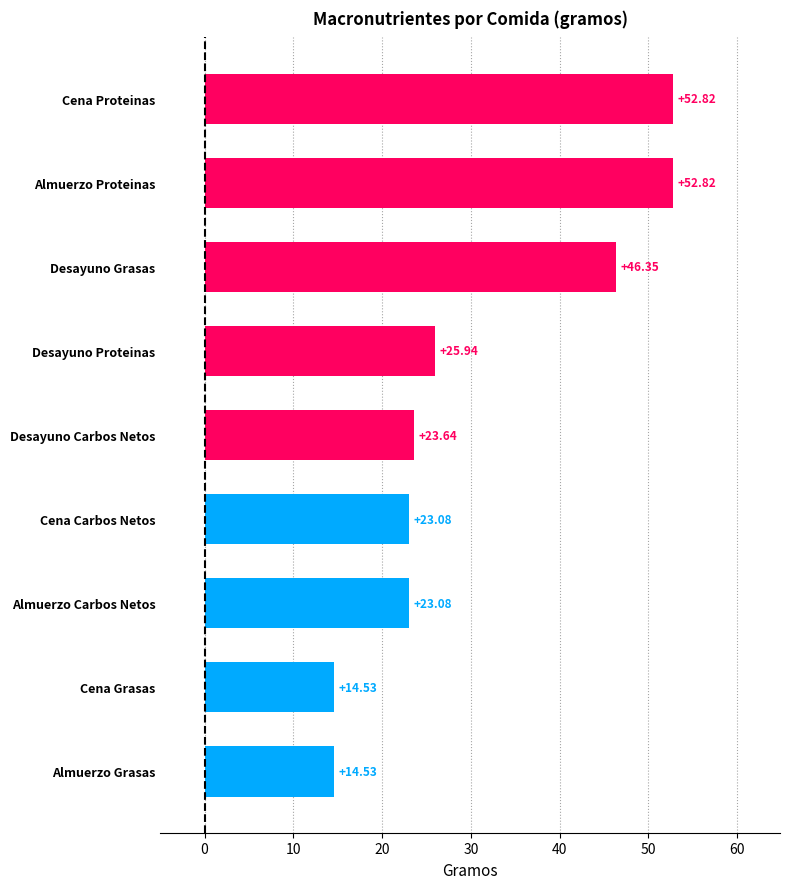

At which label is the value closest to 33?

Desayuno Proteinas